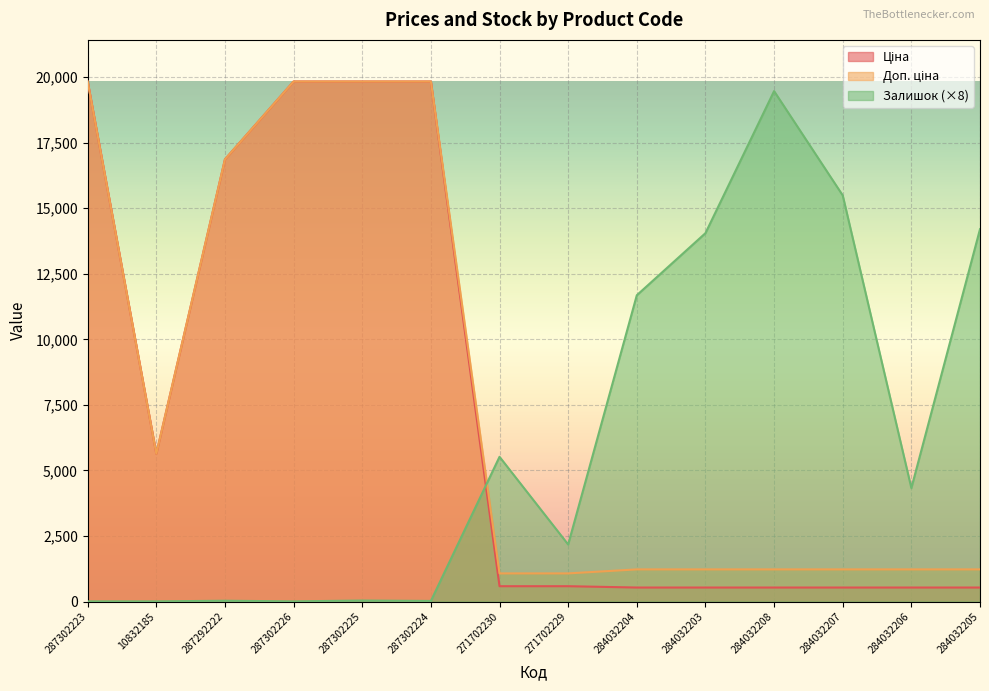

How many lines are shown in the chart?

3